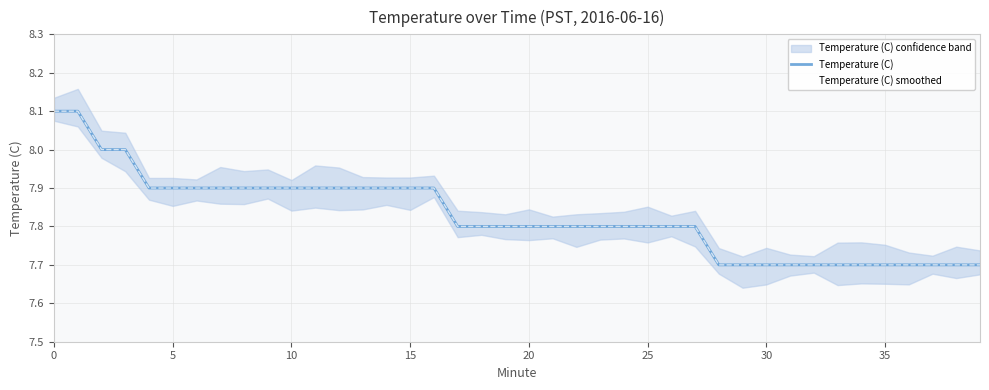

What is the maximum value for Temperature (C) smoothed?

8.1